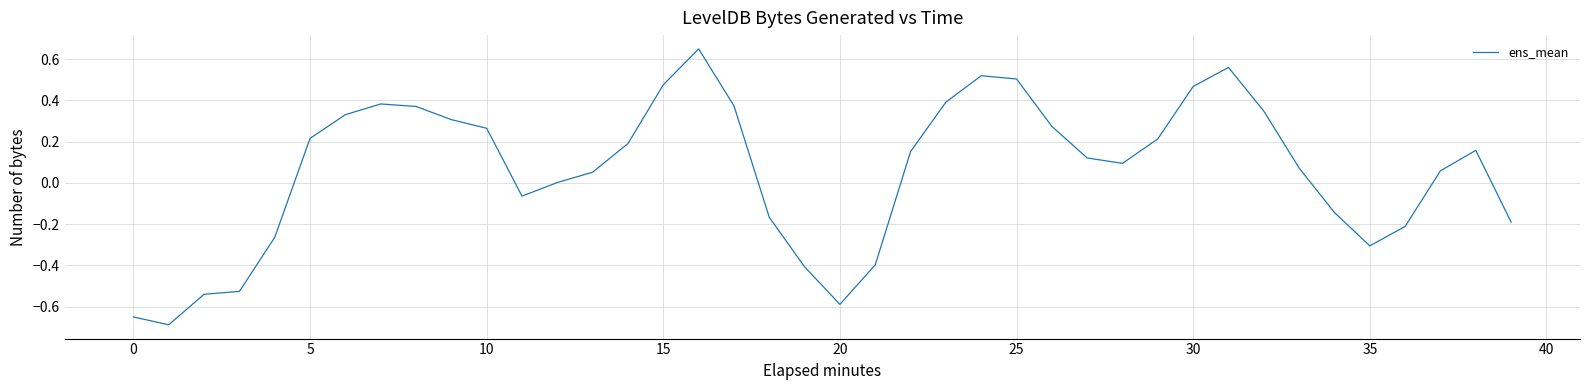

What is the difference between the maximum and minimum values?

1.3